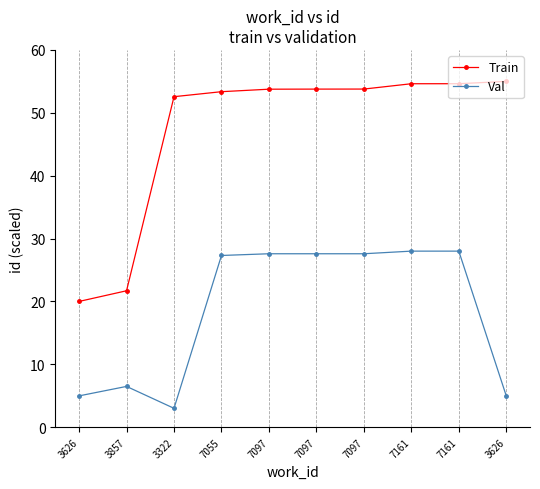

At how many categories does at least one series exceed 51?

8